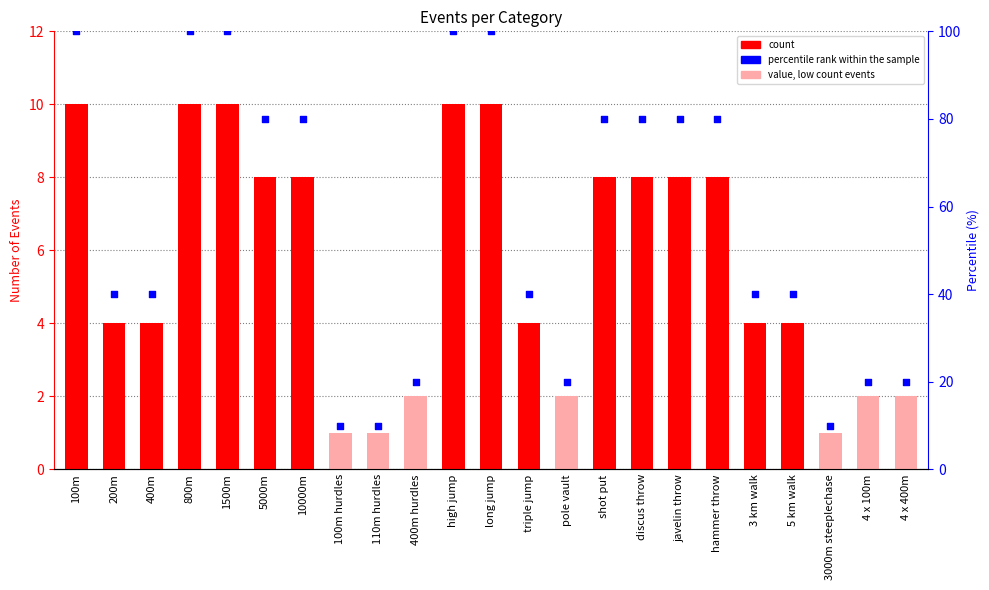

Which series has the largest total across all categories?

percentile rank